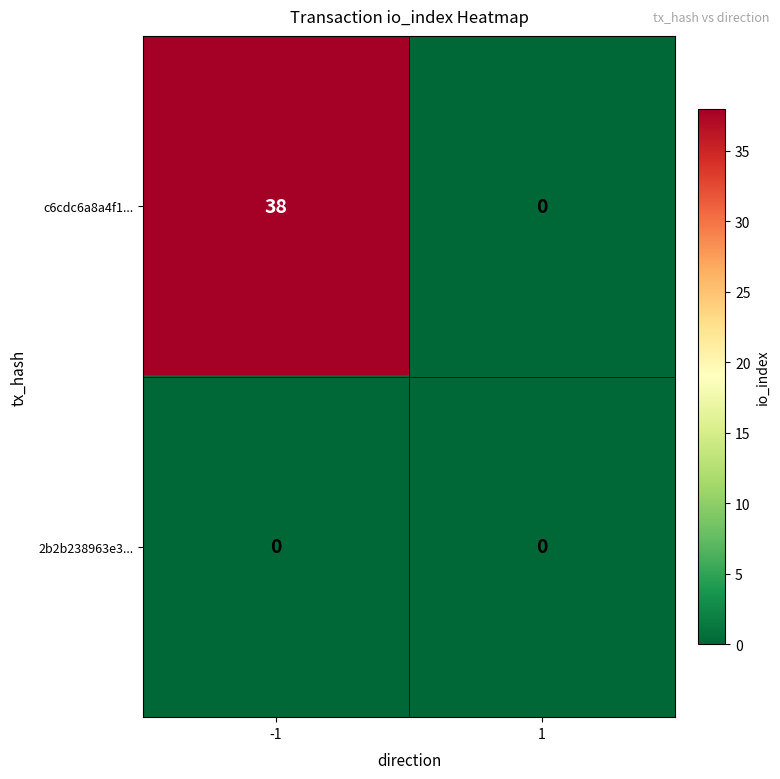

What is the difference between the c6cdc6a8a4f1... values at -1 and 1?

38